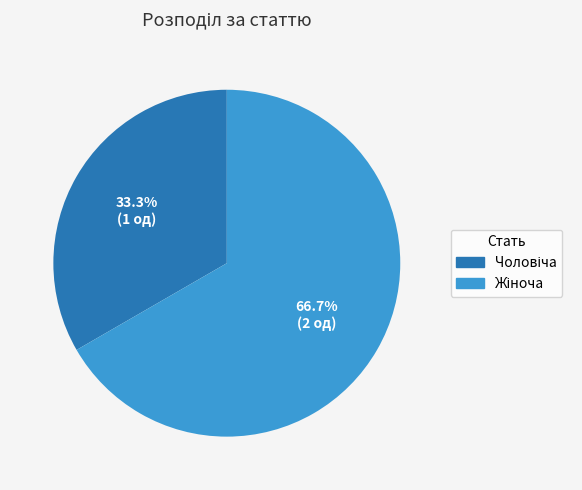

Is there any slice that represents more than half of the pie?

Yes